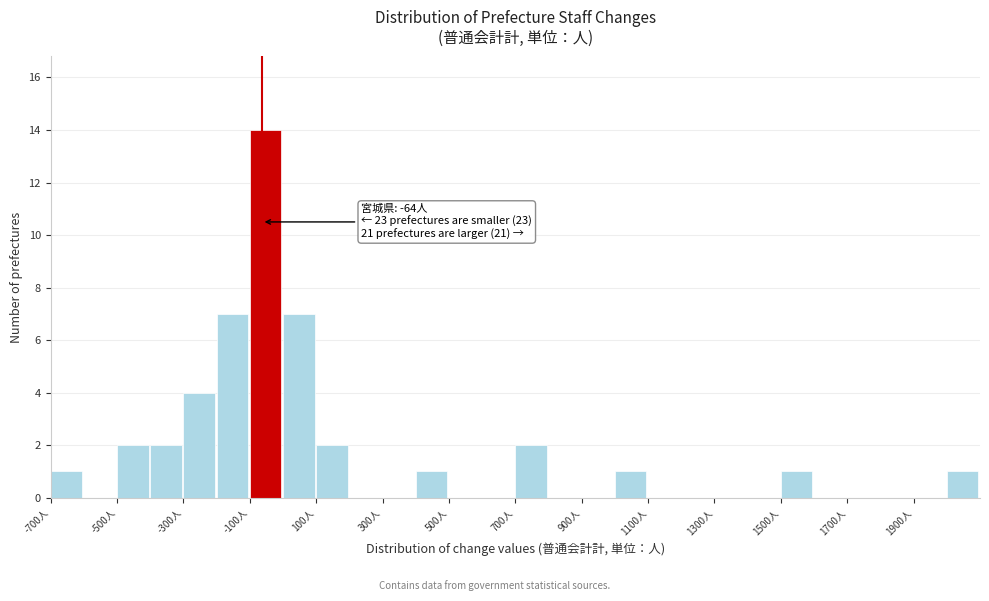

Over which range of the x-axis is the bar tallest?

-100 to 0